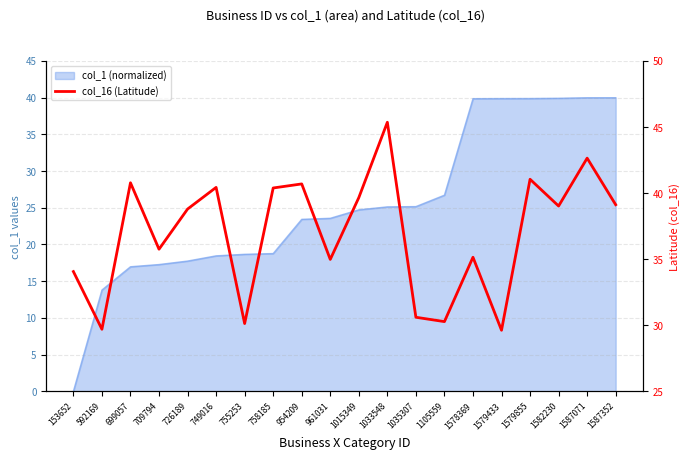

Rank the categories by value from highest to lowest.

1033548, 1587071, 1579855, 699057, 954209, 749016, 758185, 1015349, 1587352, 1582230, 726189, 709794, 1578369, 961031, 153652, 1035307, 1105559, 755253, 592169, 1579433